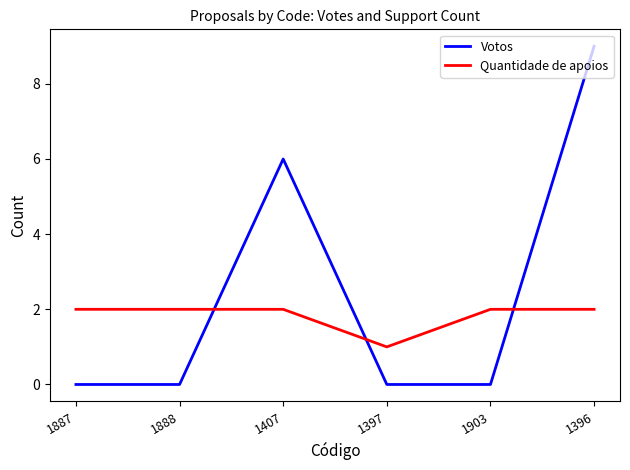

Where do Votos and Quantidade de apoios first cross each other?

1888 and 1407